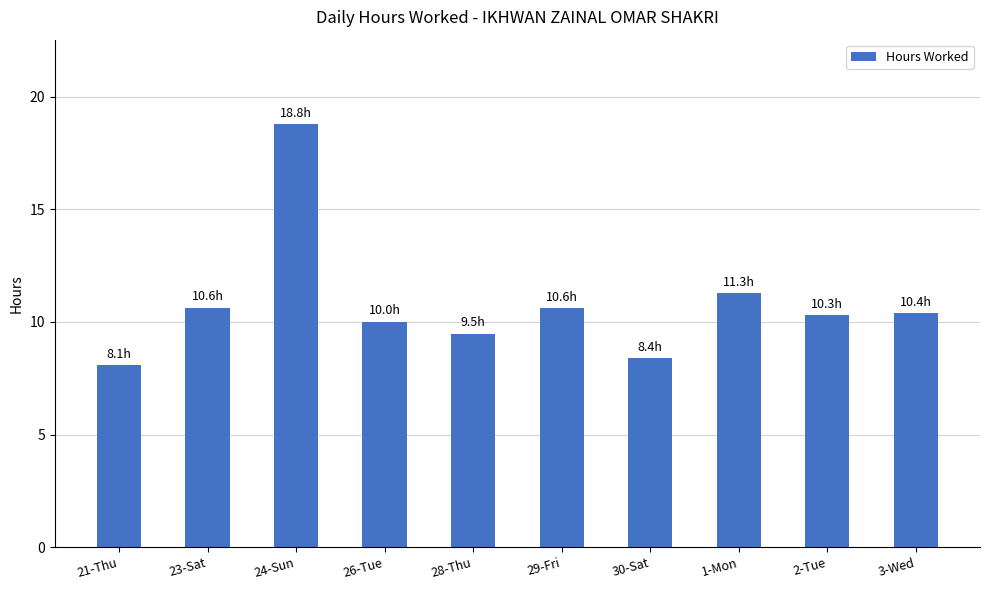

How many data points does each series have?

10